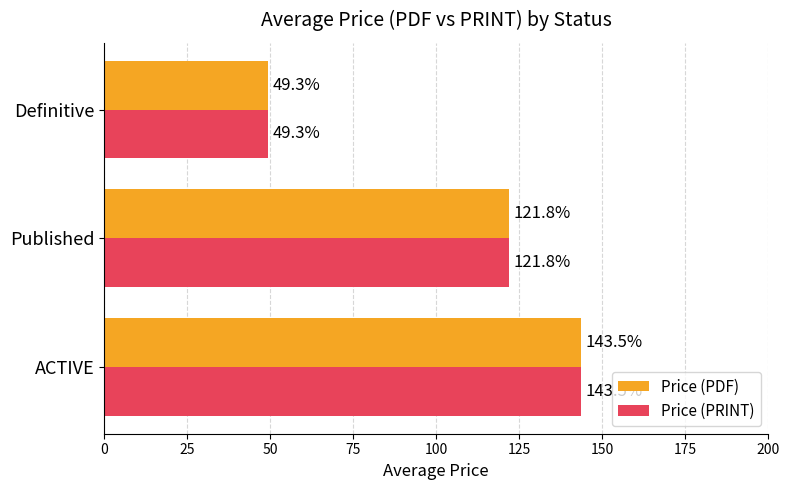

Count the number of categories in the chart.

3